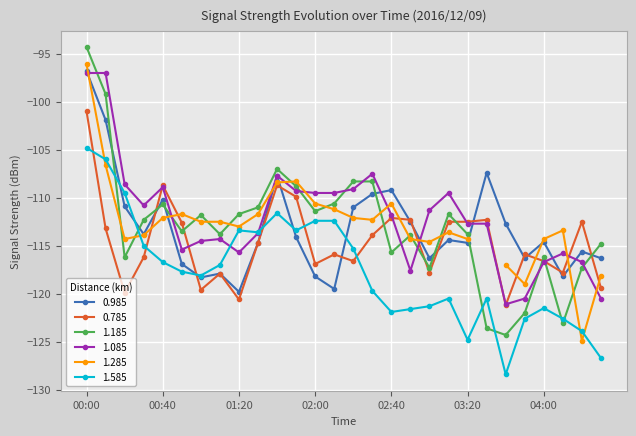

What is the label of the 18th point from the right?

01:40